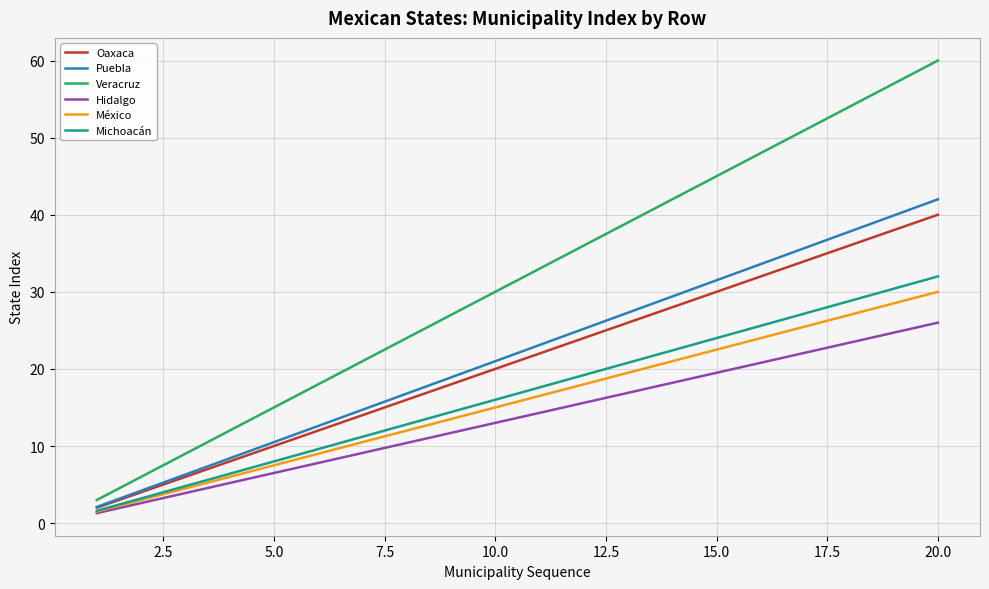

How many categories are shown in the chart?

20